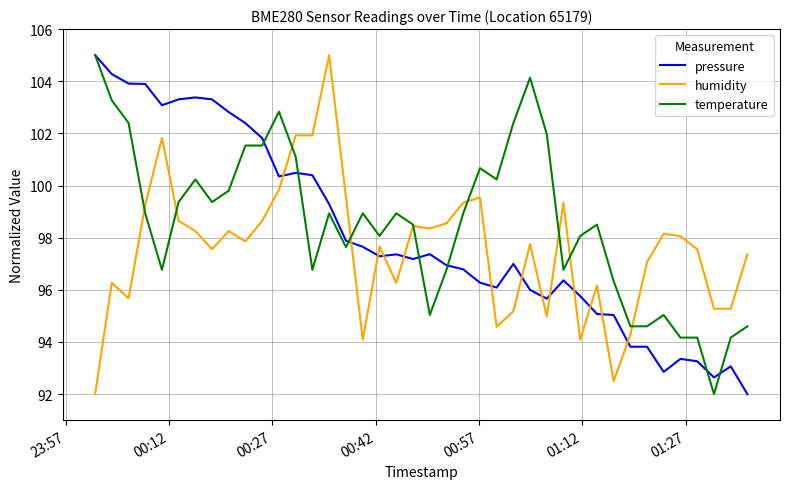

What is the highest value of the temperature series?

105.0